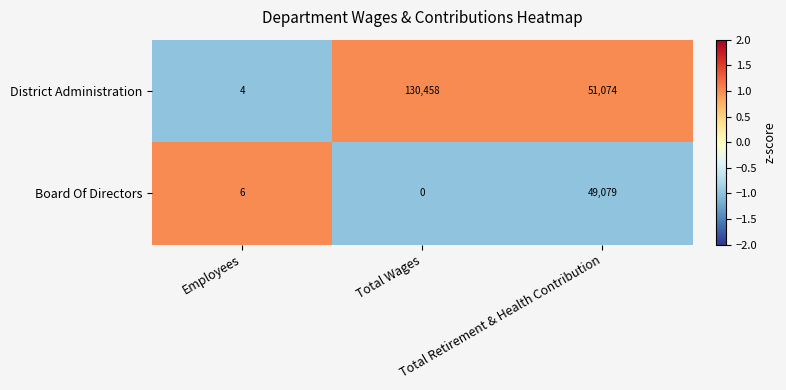

What is the spread (max minus min) of values at Total Wages?

130458